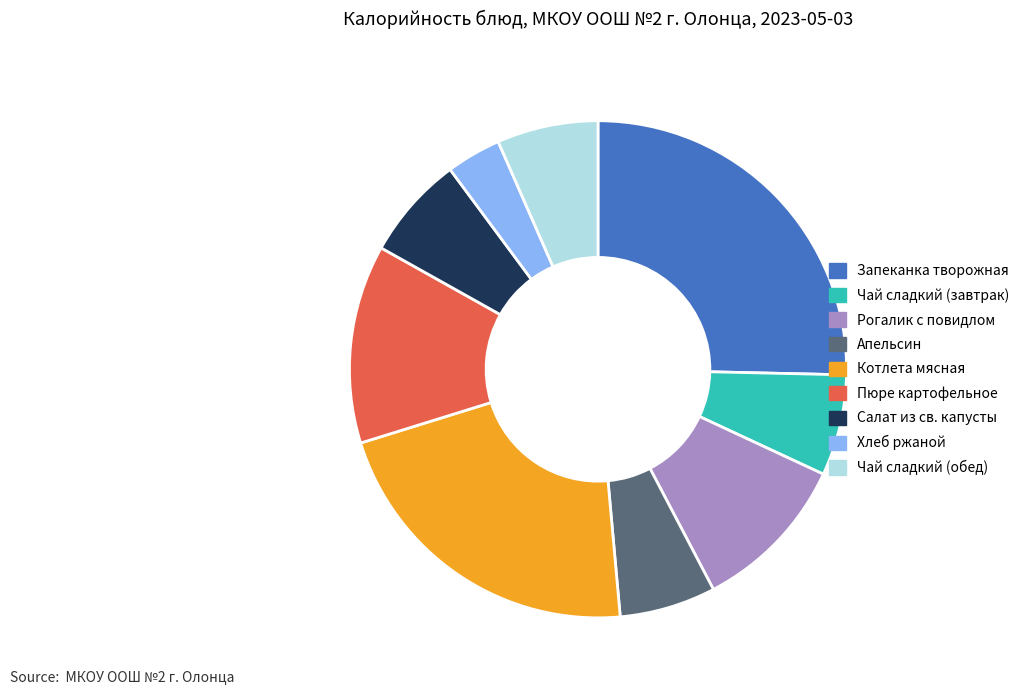

Do Котлета мясная and Запеканка творожная together represent more than half of the pie?

No